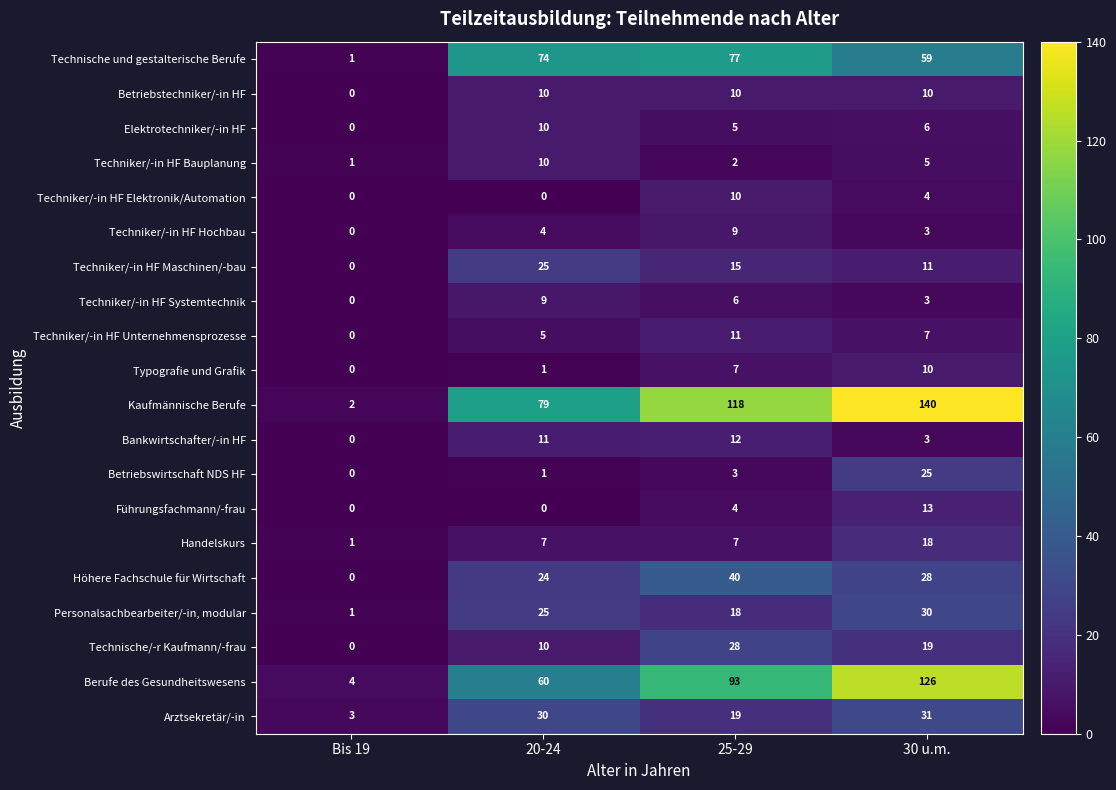

The value of Betriebswirtschaft NDS HF at 30 u.m. is 9. True or false?

False